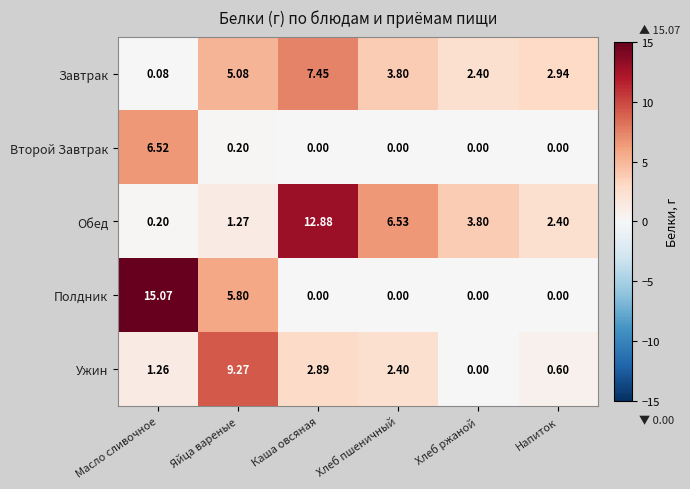

List the labels in order of Завтрак value, largest first.

Каша овсяная, Яйца вареные, Хлеб пшеничный, Напиток, Хлеб ржаной, Масло сливочное